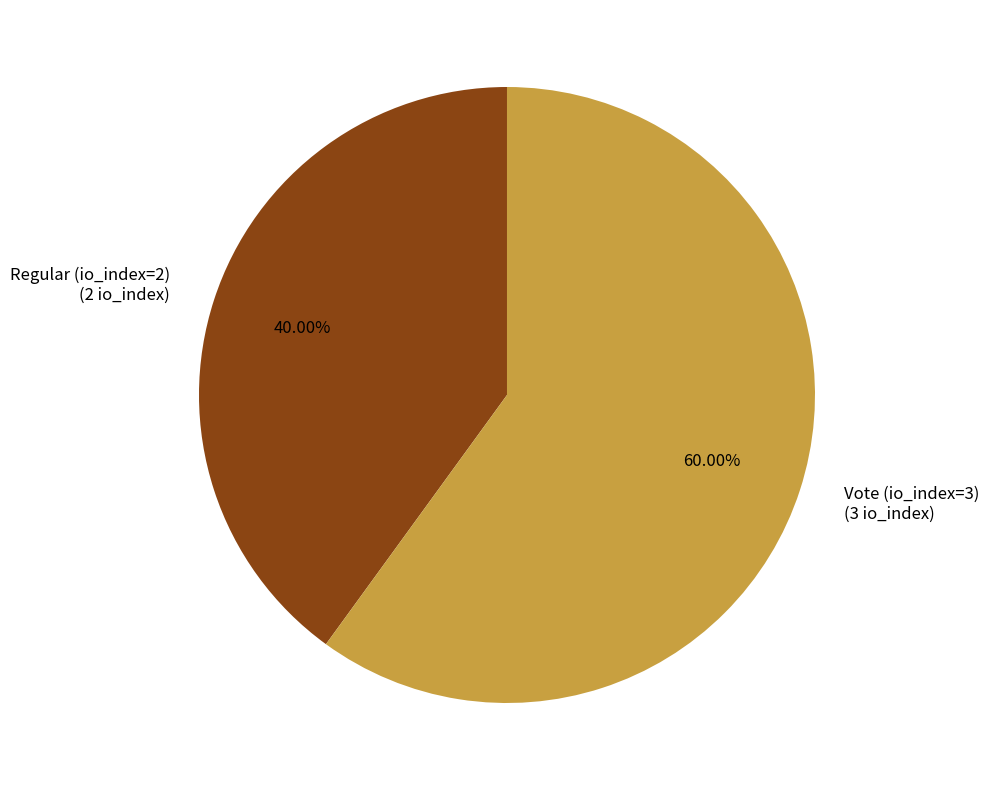

Which slice represents more than half of the pie?

Vote (io_index=3)